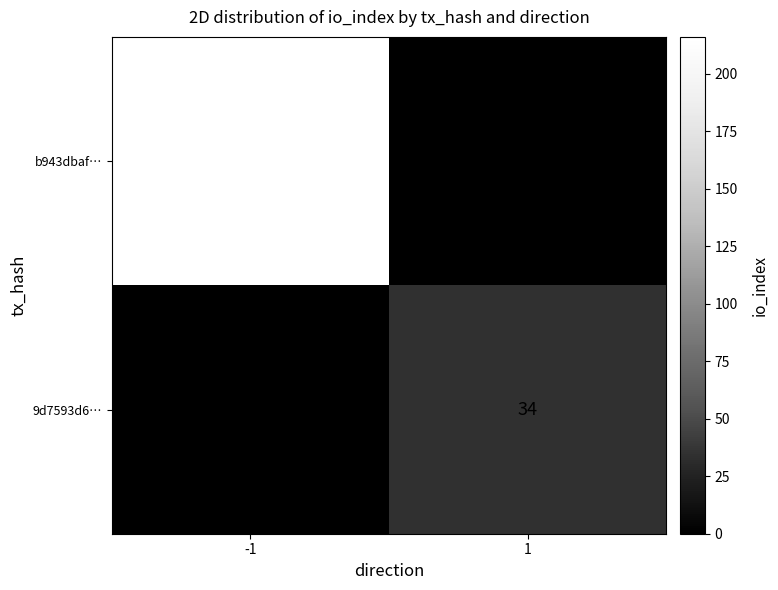

True or false: b943dbaf… has a value of 216 at -1.

True